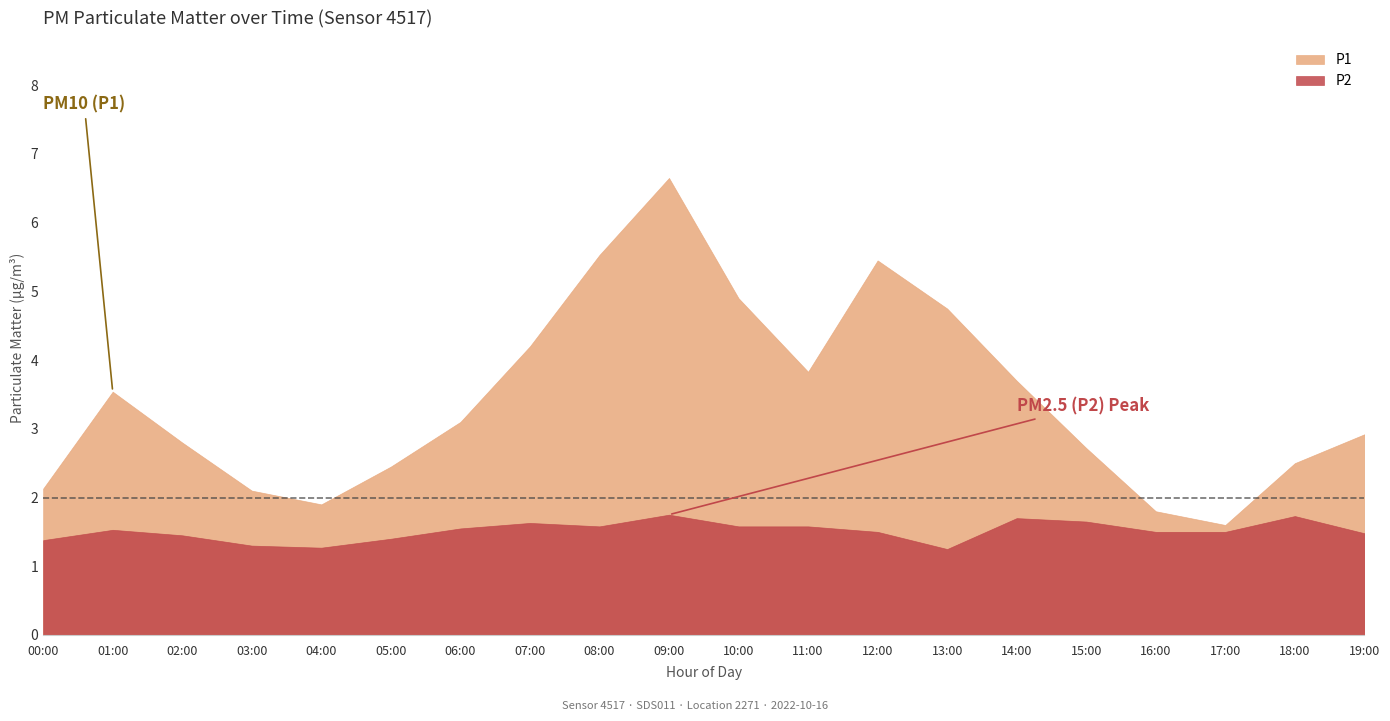

What is the label of the 15th point from the right?

05:00